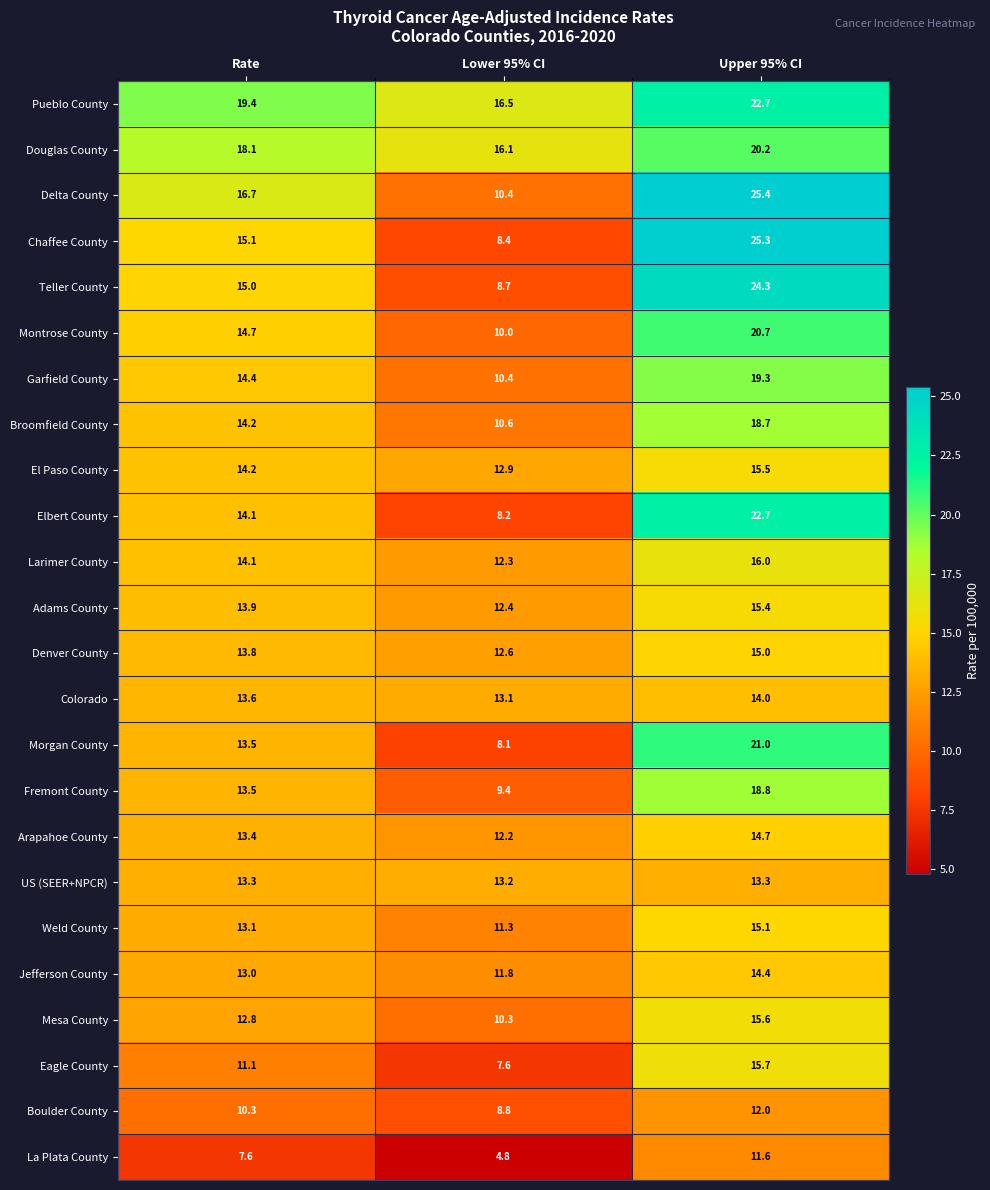

What is the sum of the US (SEER+NPCR) values at Lower 95% CI and Rate?

26.5